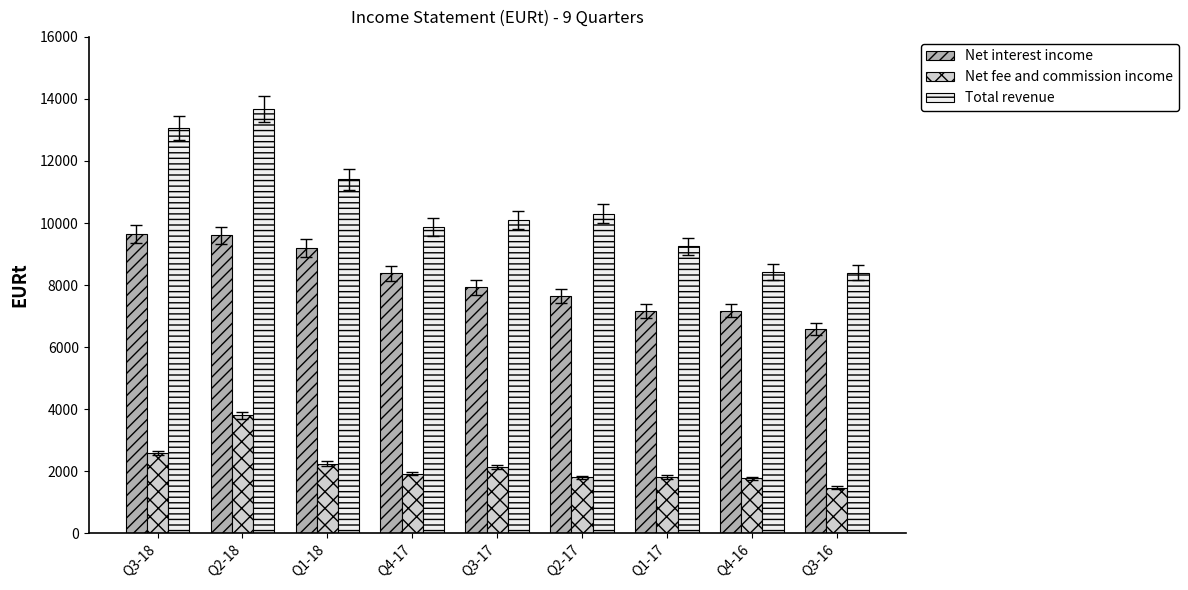

How many data points does each series have?

9